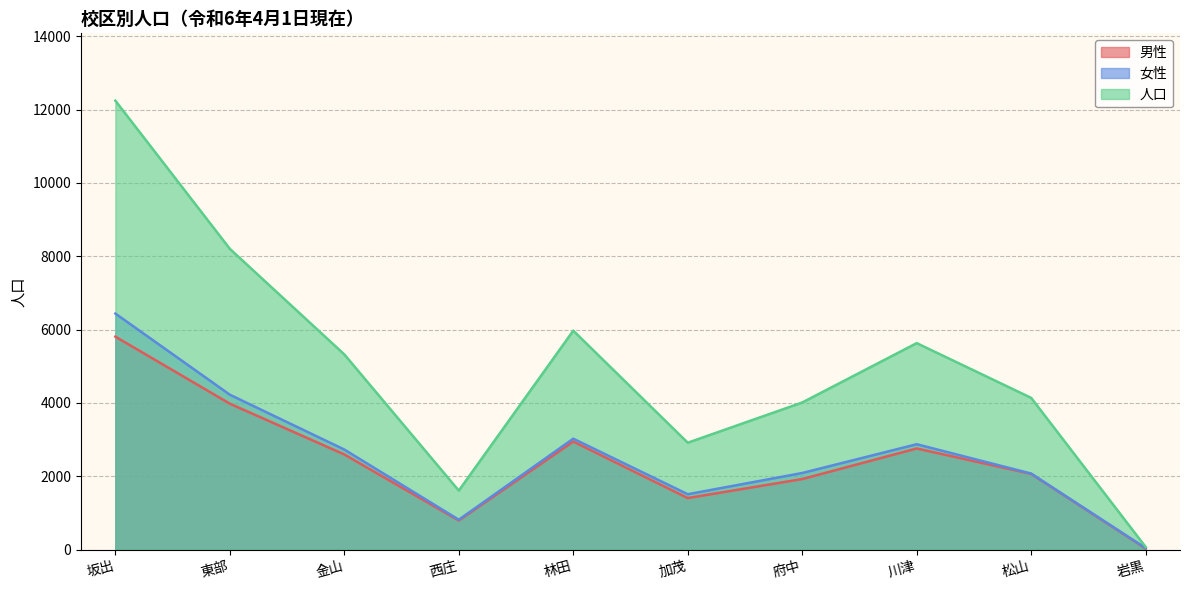

Which series has the widest spread of values?

人口